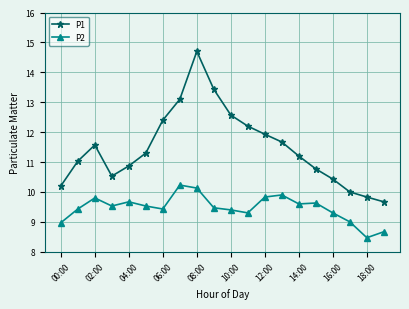

What is the difference between the maximum and second lowest values in the P2 series?

1.6